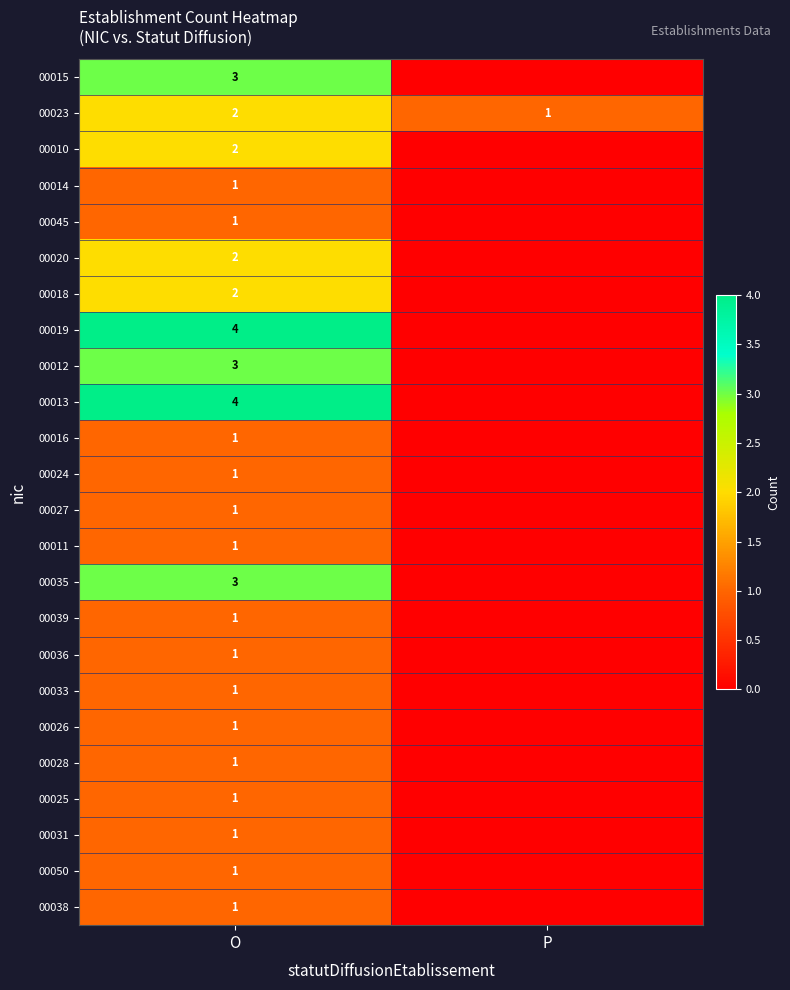

What is the difference between the highest and lowest values at P?

1